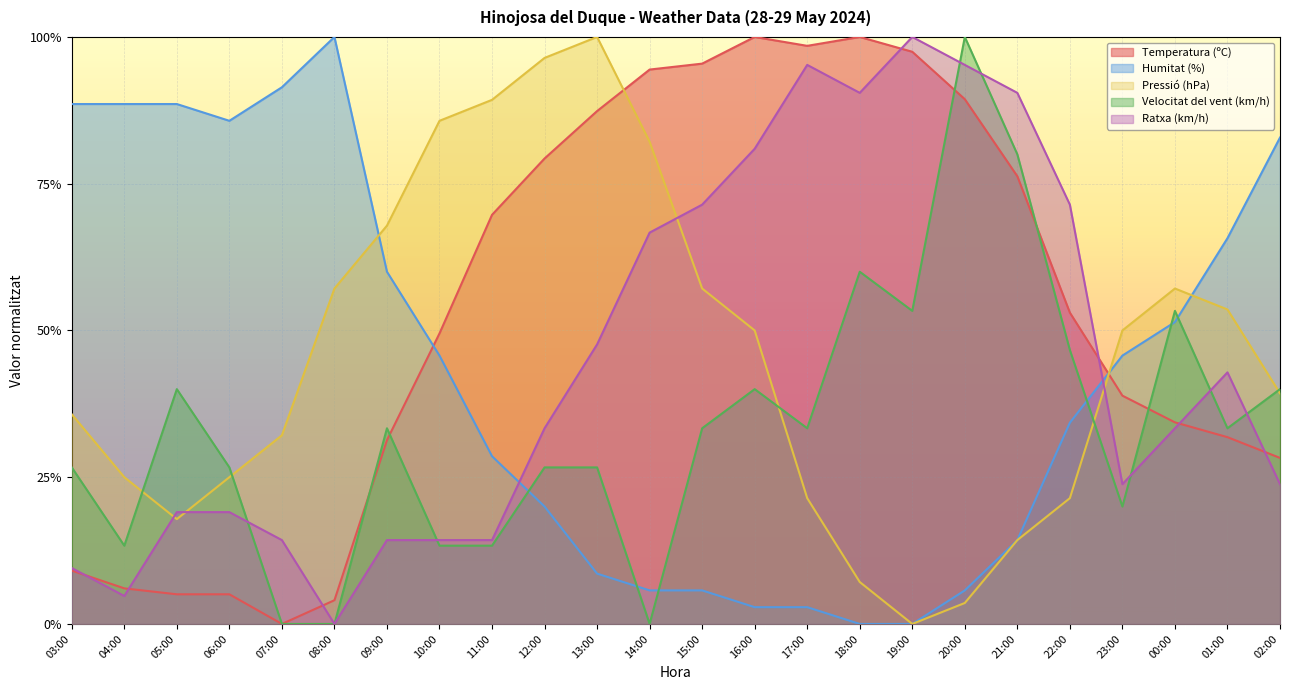

What is the total value across all series at 16:00?

2.7